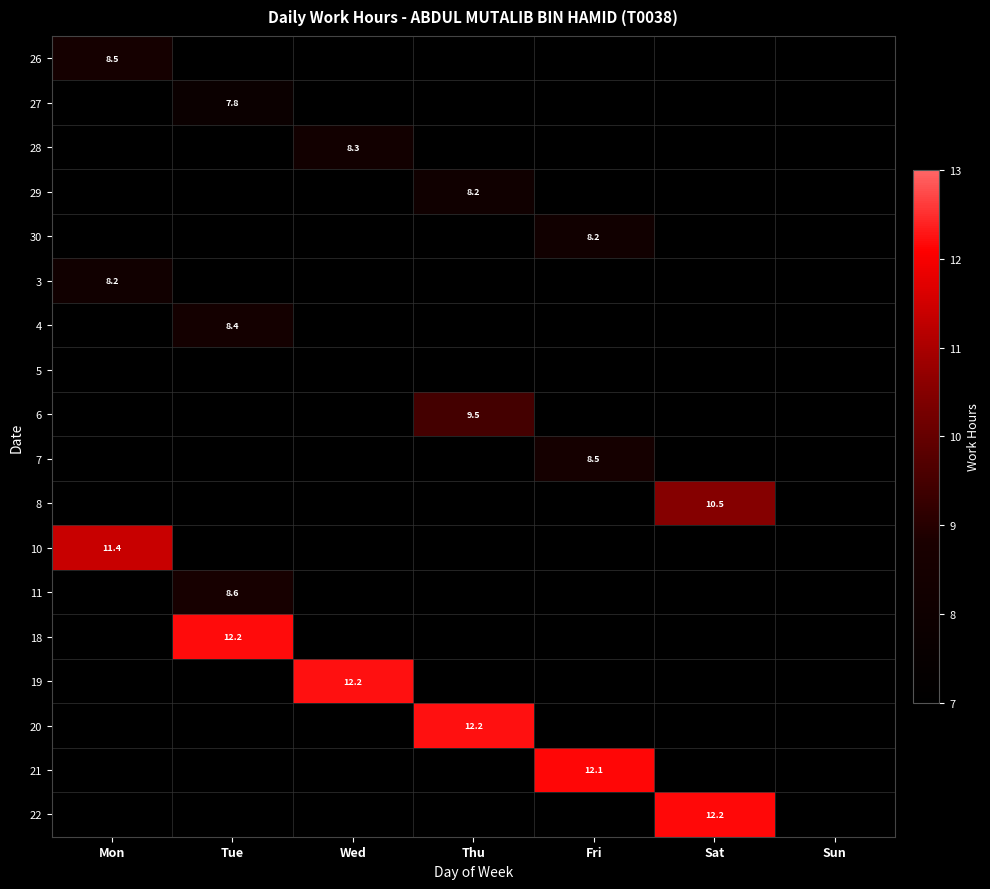

Which category has the highest value across all series?

Tue